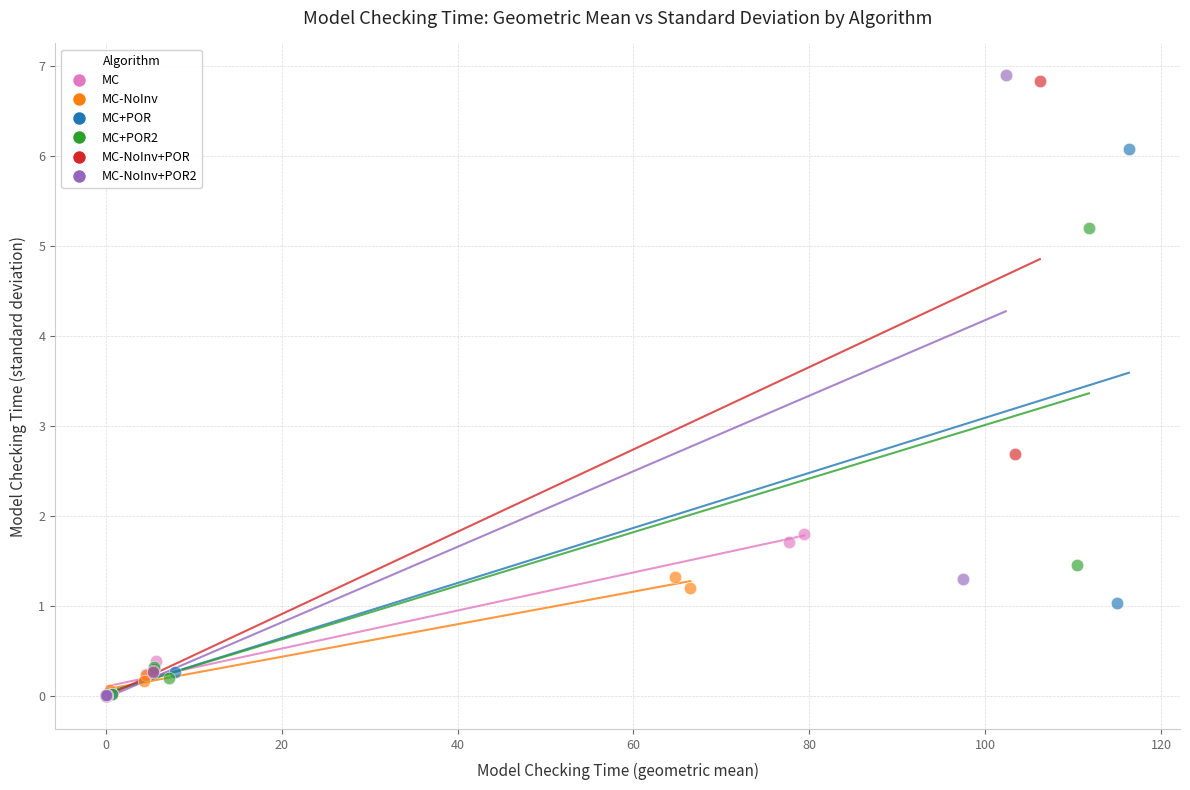

Which series has the widest spread of Y values?

MC-NoInv+POR2